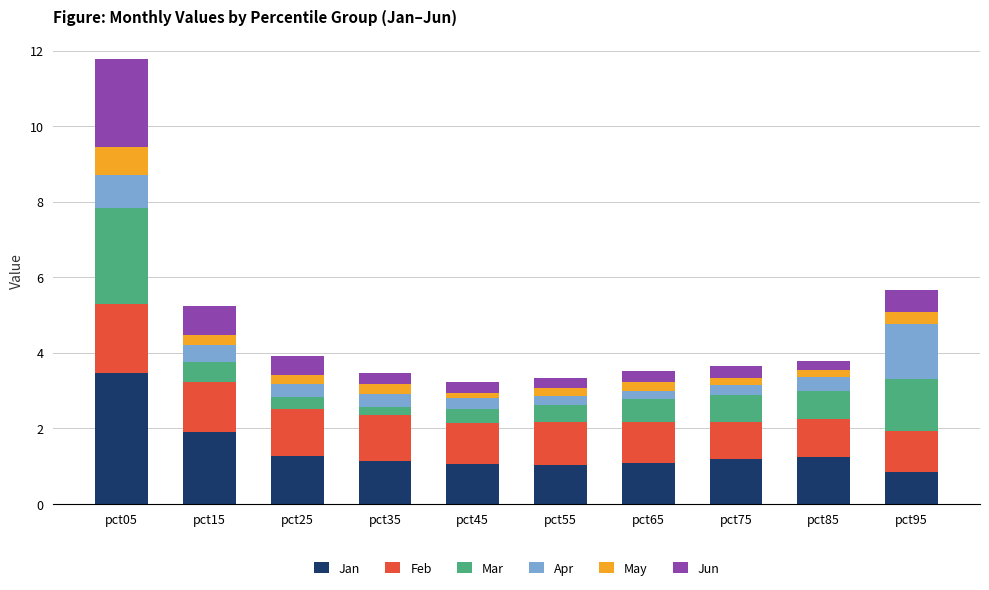

What is the sum of all Jan values?

14.3